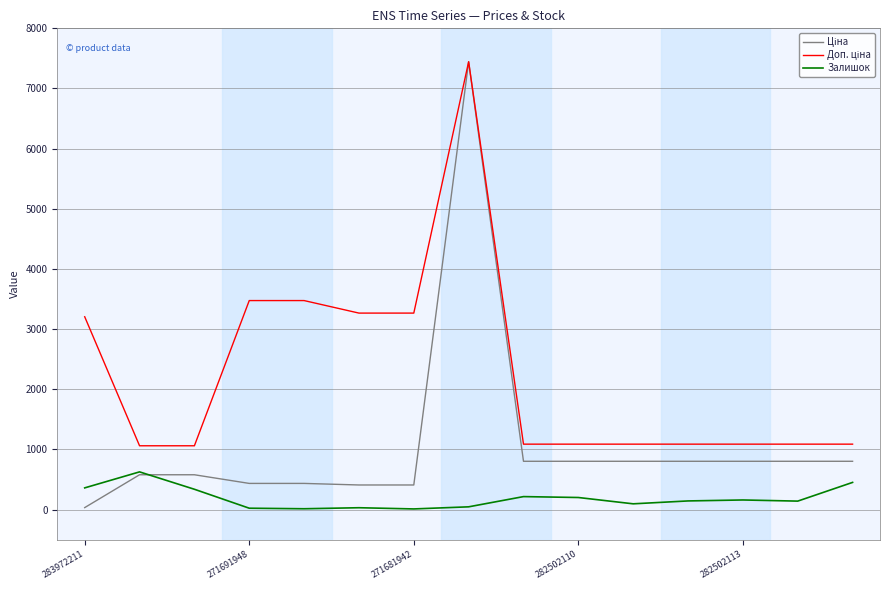

What is the maximum value shown in the chart?

7444.6